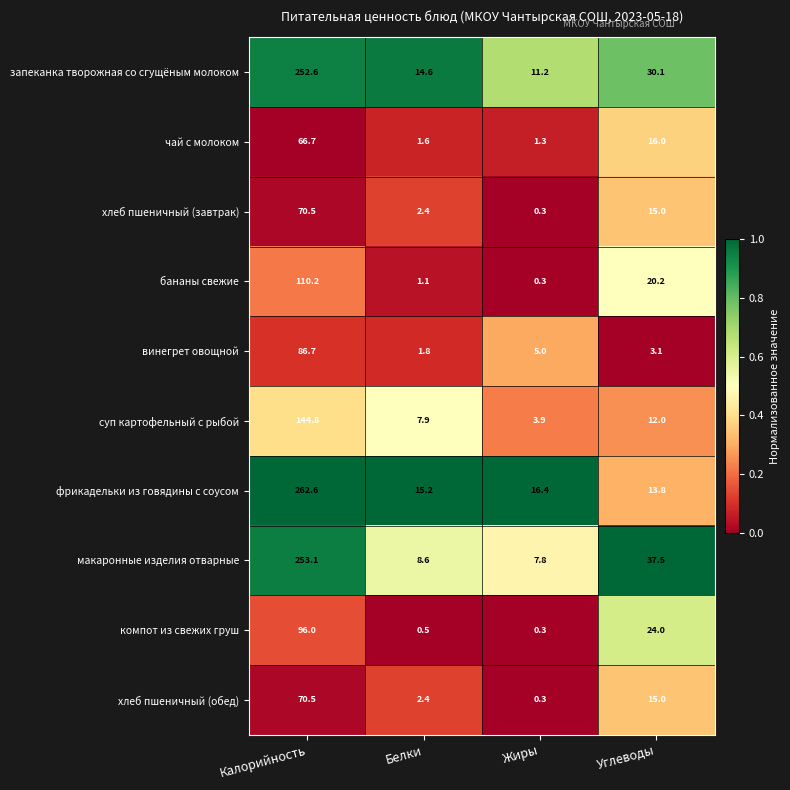

What is the difference between the second highest and minimum values in the макаронные изделия отварные series?

29.7